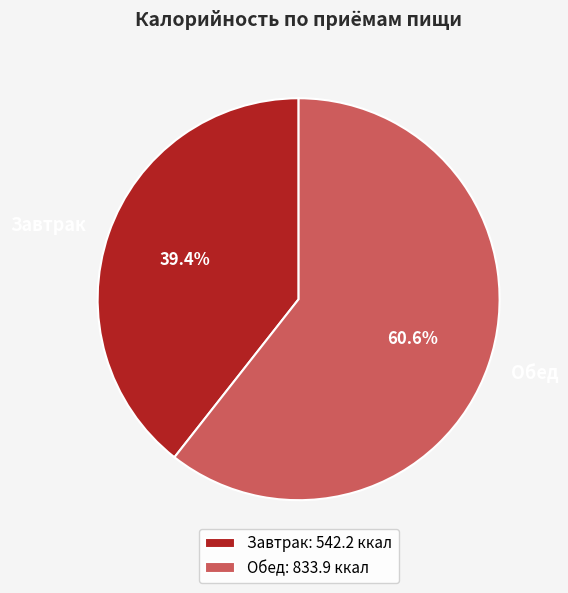

Rank the categories by value from highest to lowest.

Обед, Завтрак